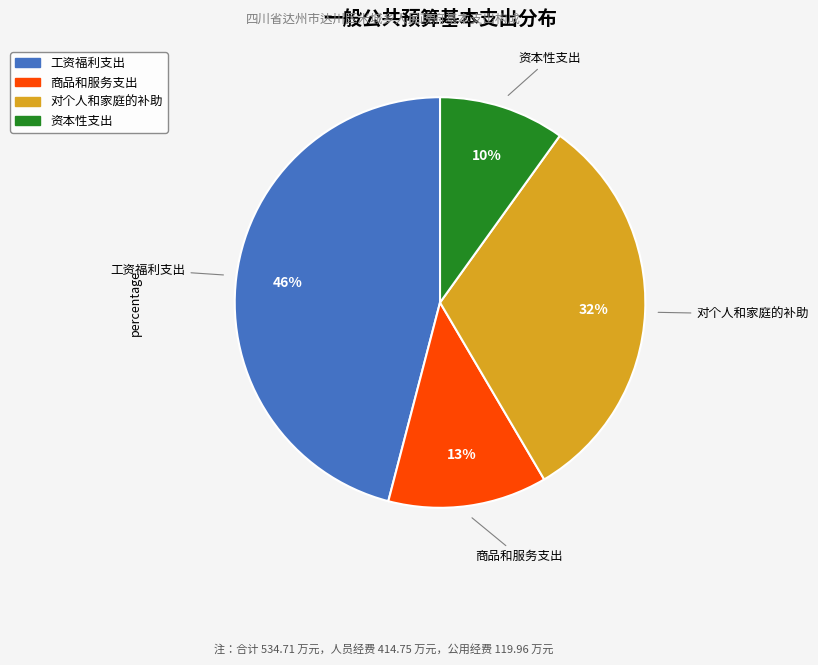

Does 对个人和家庭的补助 account for over 50% of the chart?

No